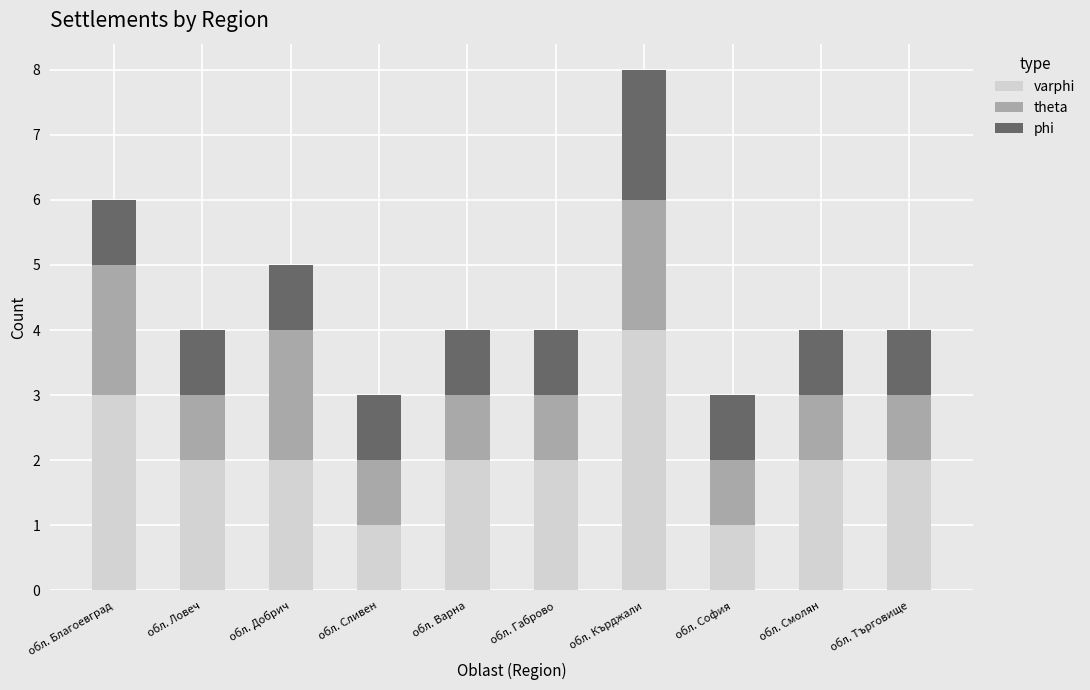

Count the number of categories in the chart.

10